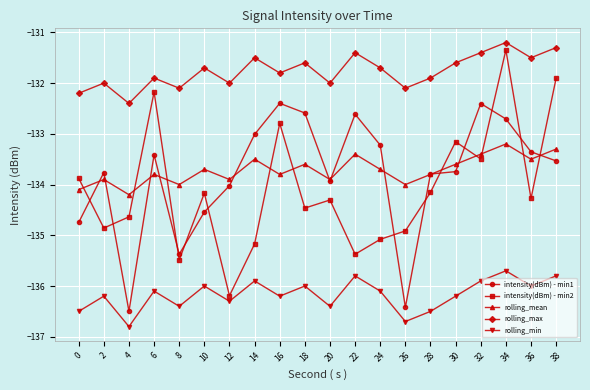

Is this an area chart (filled region under the line)?

No